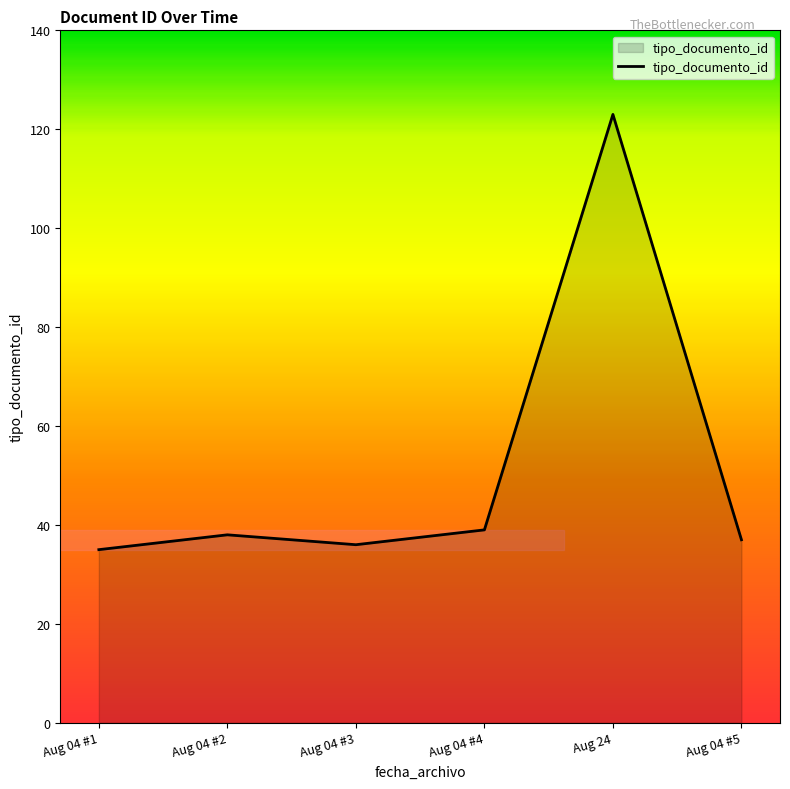

How many categories are shown in the chart?

6